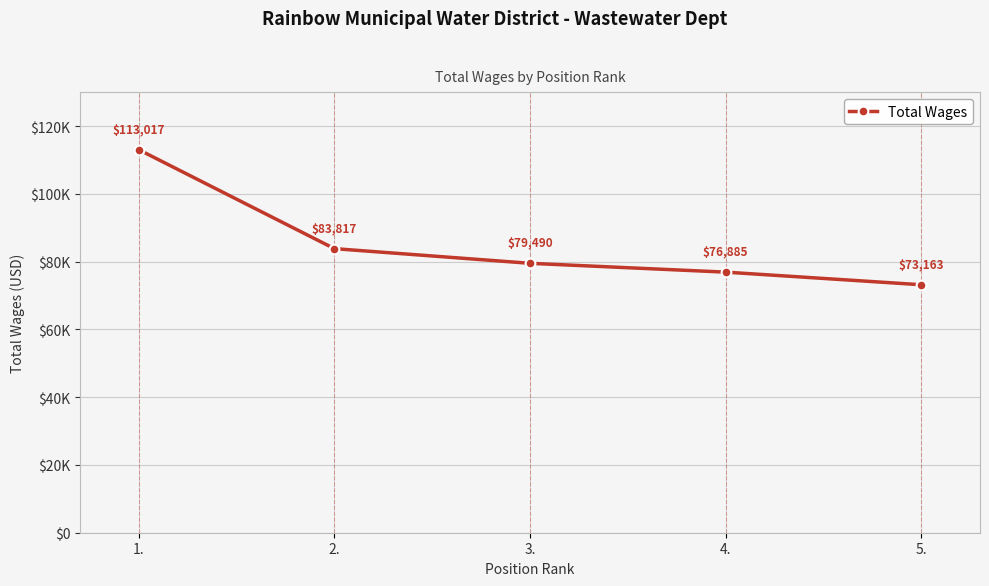

Reading left to right, what are all the values shown in this chart?

1.=113017	2.=83817	3.=79490	4.=76885	5.=73163